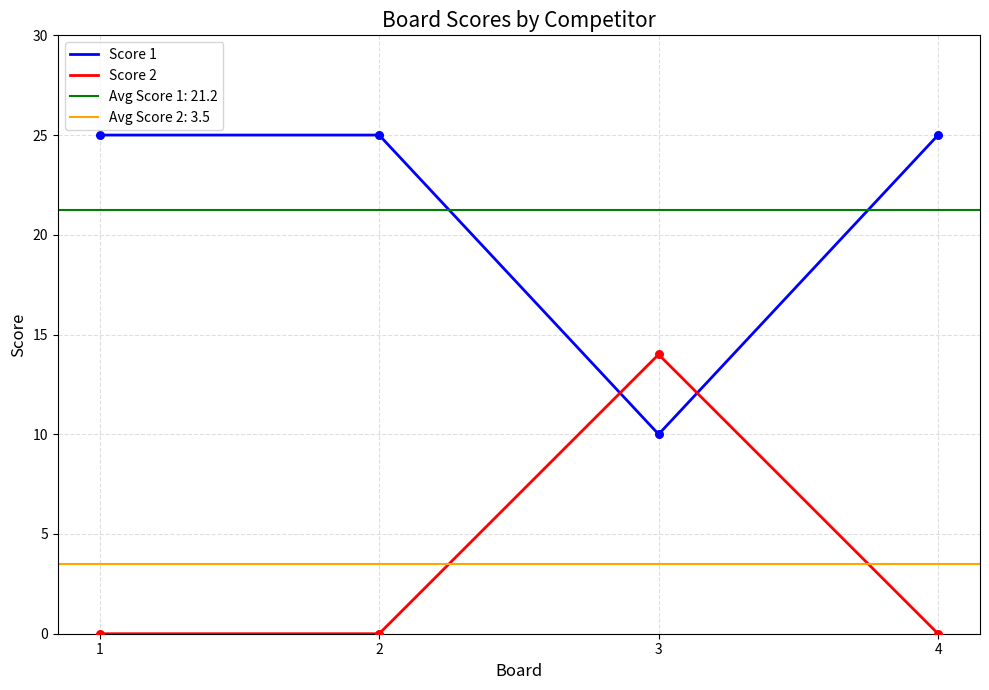

At which label does Score 2 reach its peak?

3